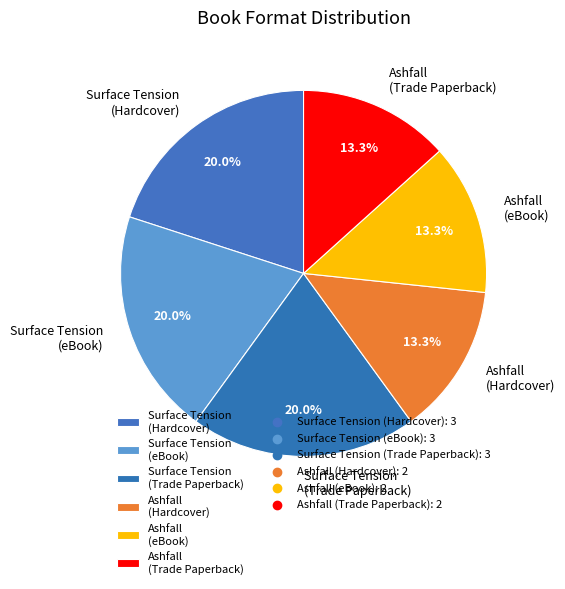

Do Surface Tension (eBook) and Ashfall (Trade Paperback) together represent more than half of the pie?

No